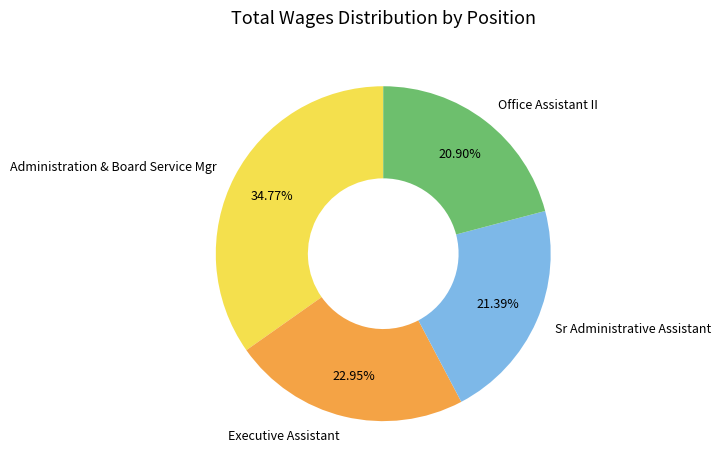

How much of the chart is everything except Administration & Board Service Mgr?

65.2%